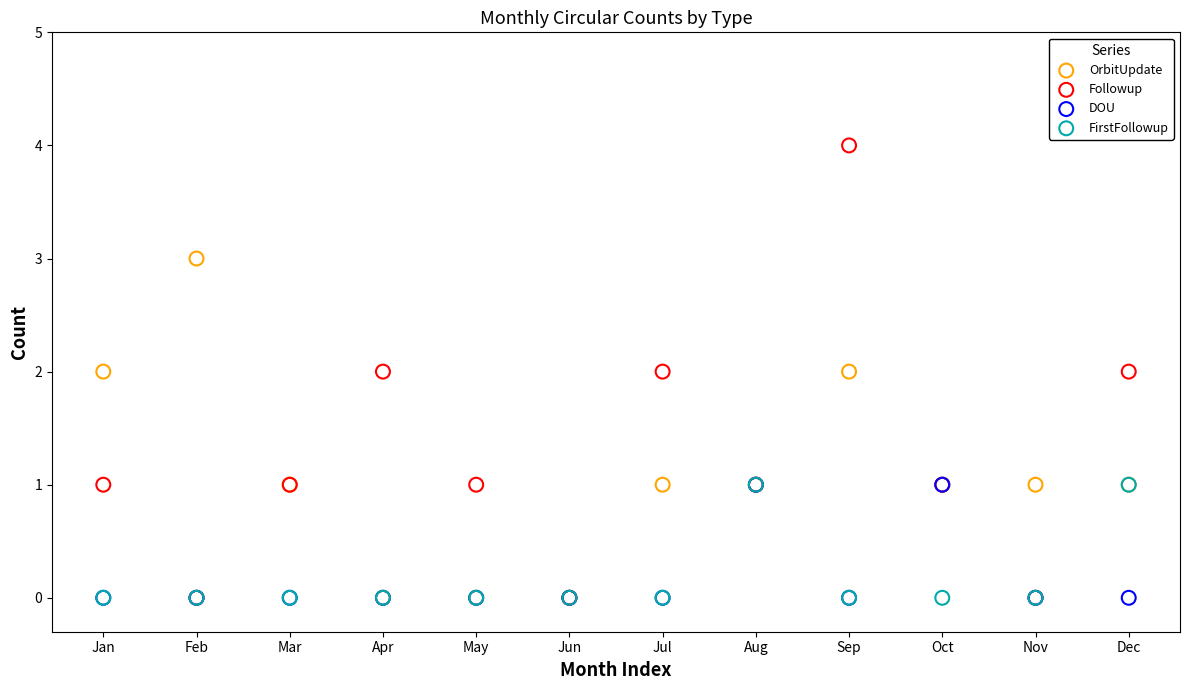

Which series has the widest spread of Y values?

Followup